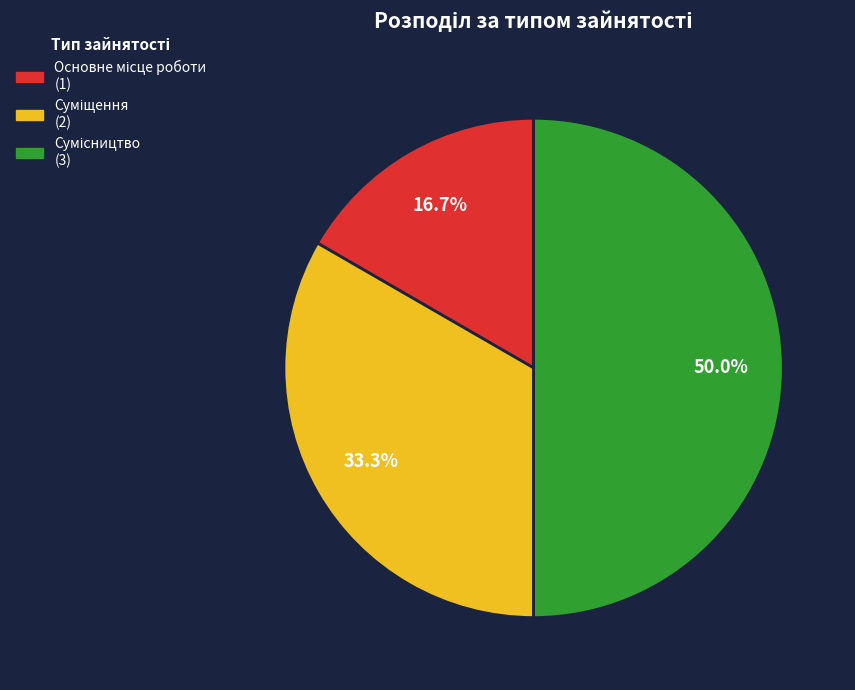

Is the sum of Суміщення and Основне місце роботи greater than half?

No